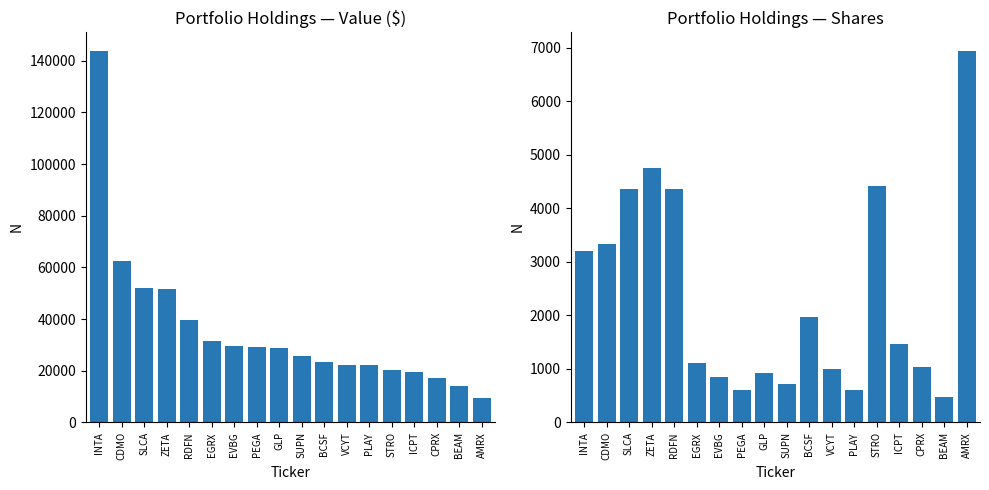

At which label is Value closest to 76725?

CDMO